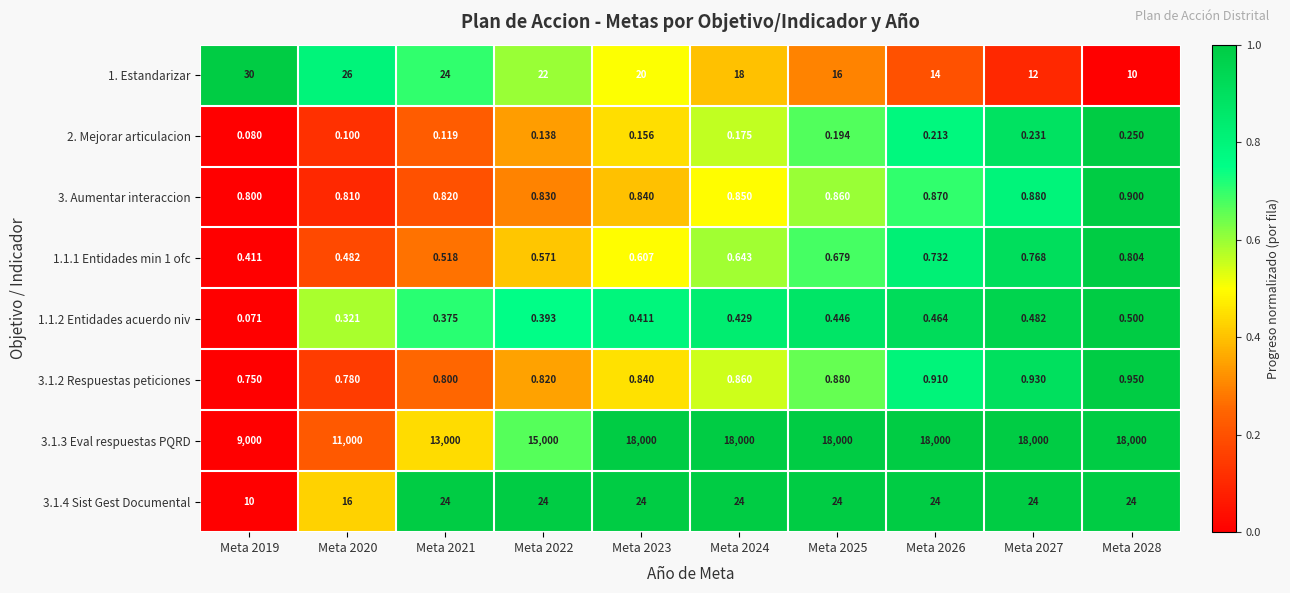

How many data points does each series have?

10